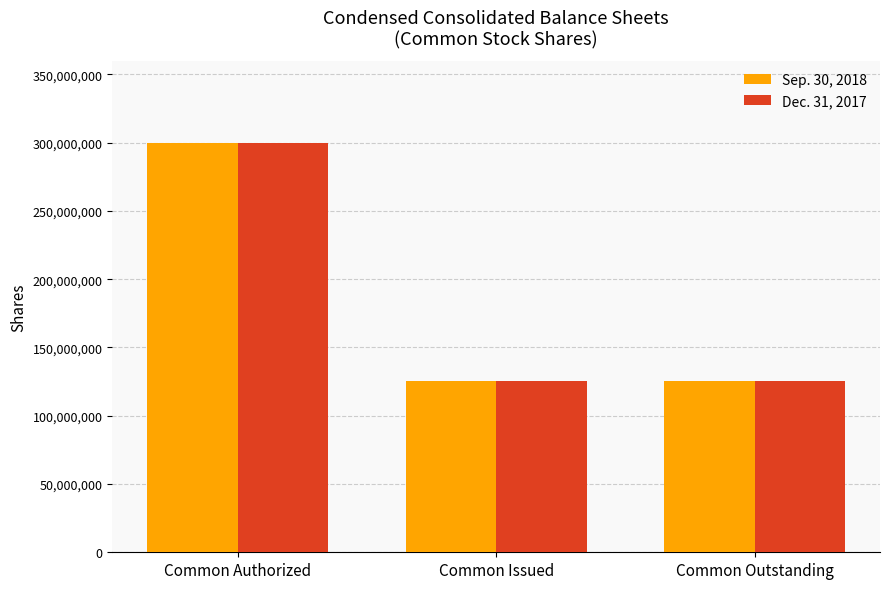

Reading right to left, transcribe all the data shown in this chart.

Sep. 30, 2018: Common Outstanding=125237000	Common Issued=125237000	Common Authorized=300000000
Dec. 31, 2017: Common Outstanding=125132000	Common Issued=125132000	Common Authorized=300000000